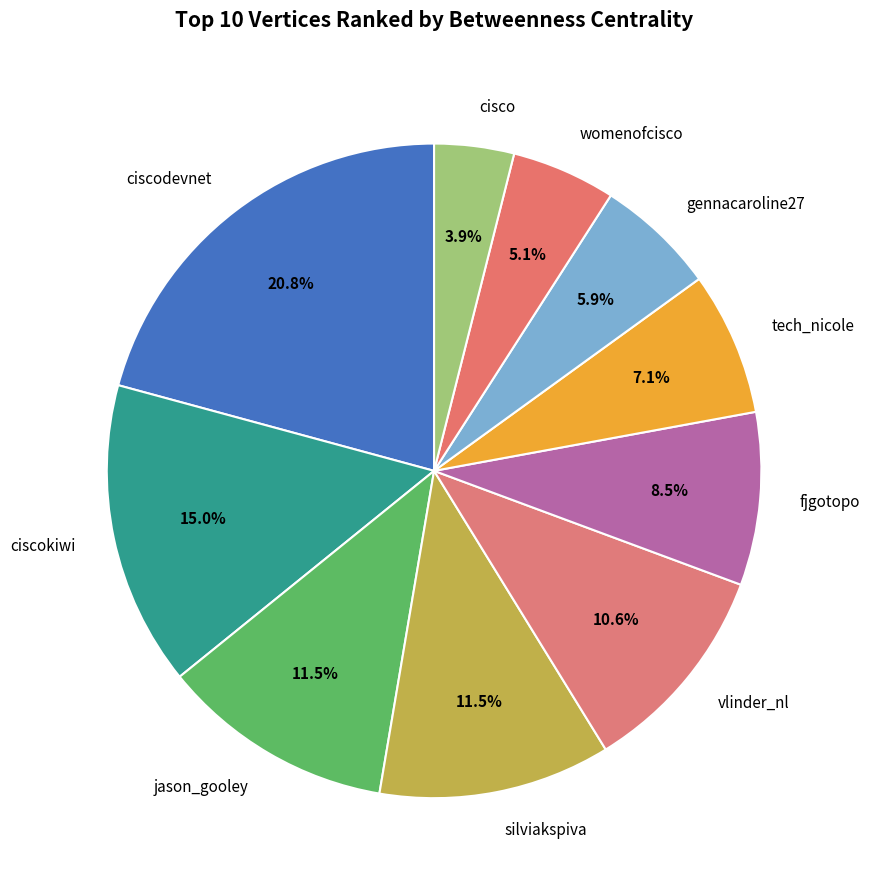

What is the ratio of the value at womenofcisco to the value at jason_gooley?

0.4